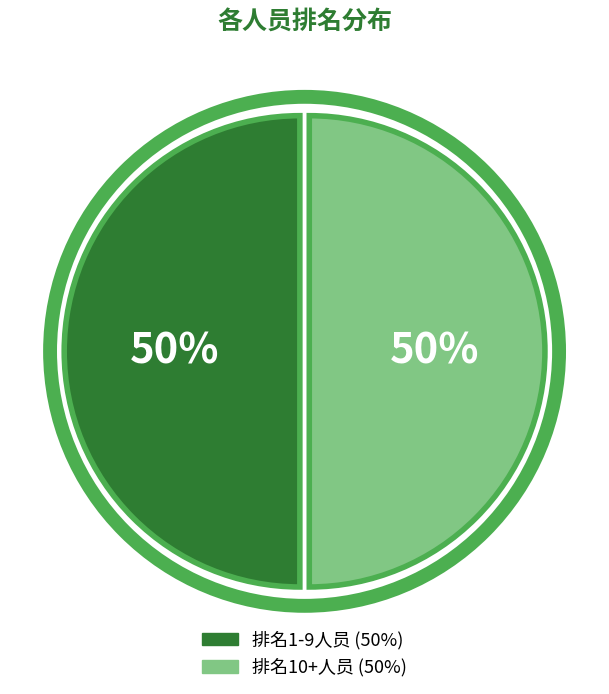

To the nearest percent, what is the average slice percentage?

50%